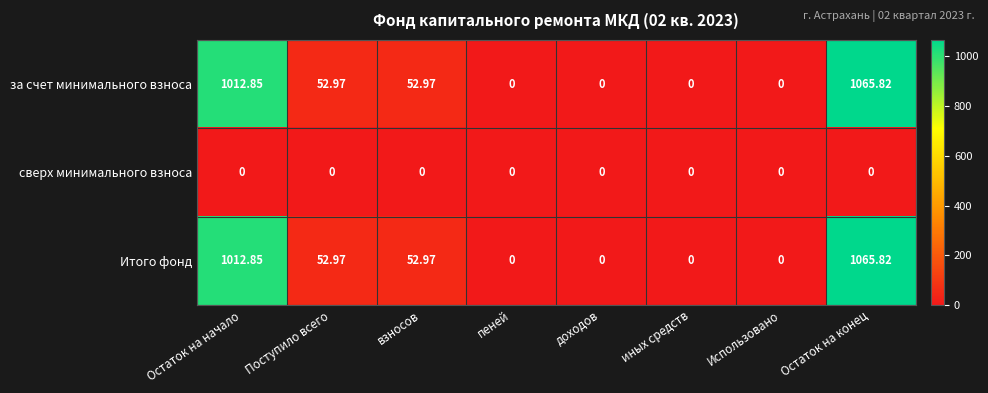

Where does the за счет минимального взноса series first go above 52?

Остаток на начало